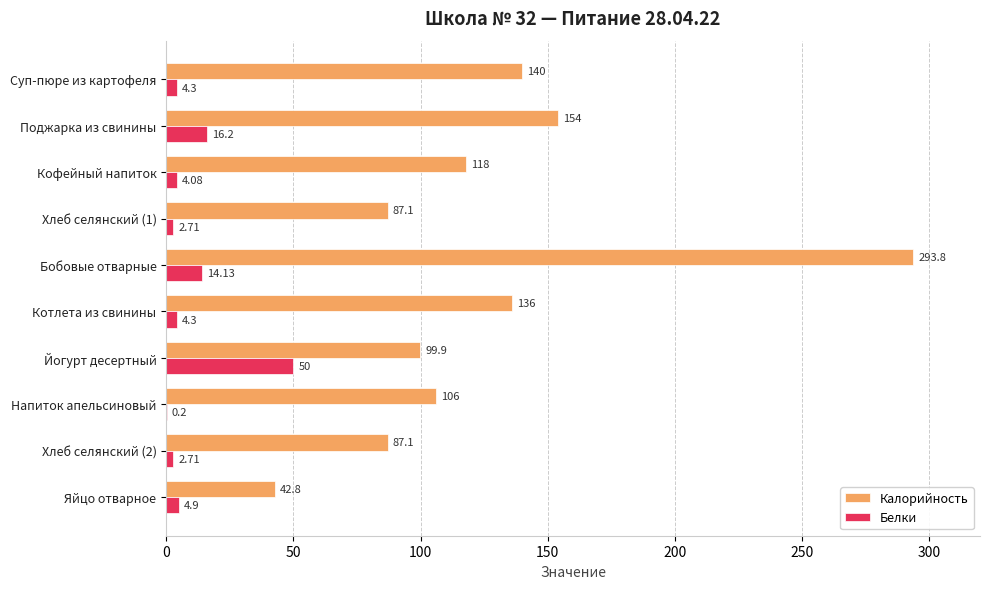

Between Суп-пюре из картофеля and Хлеб селянский (2), which series saw the biggest shift?

Калорийность